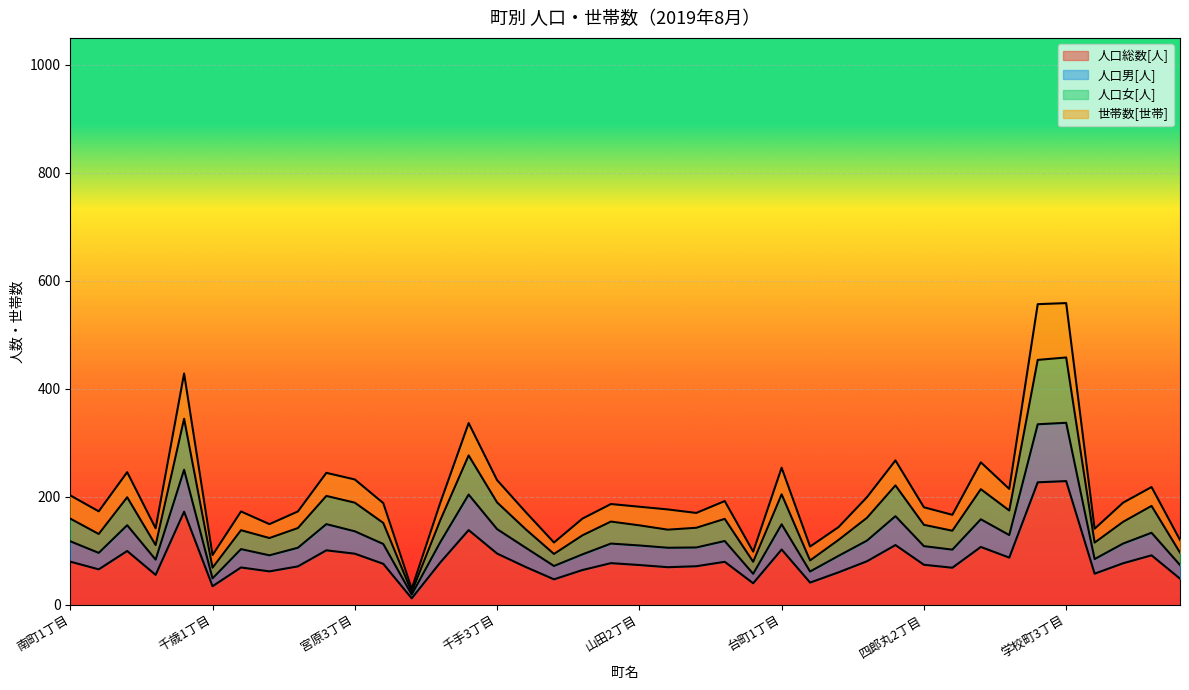

The 人口男[人] series shows 109.8 at 山田2丁目. True or false?

True